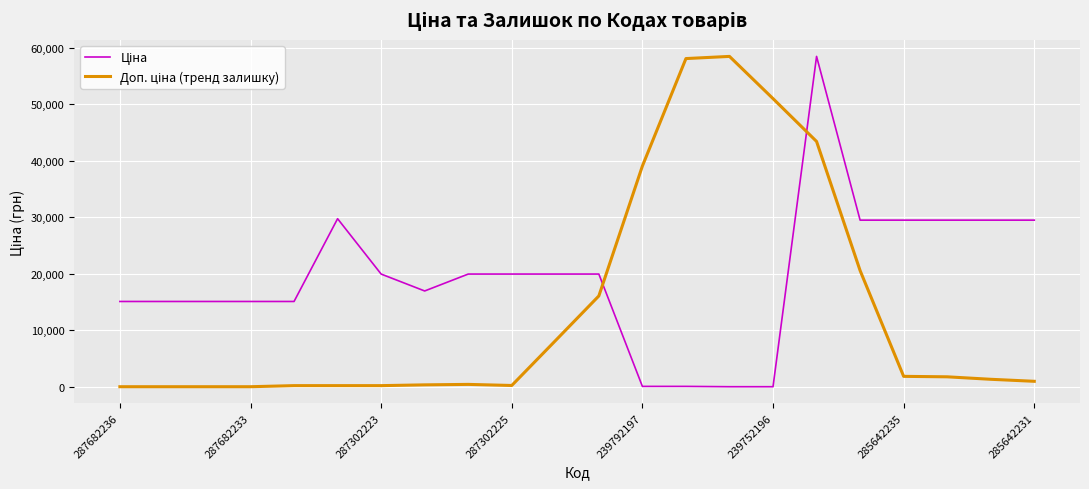

List the series in order of their overall mean, lowest first.

Доп. ціна (тренд залишку), Ціна